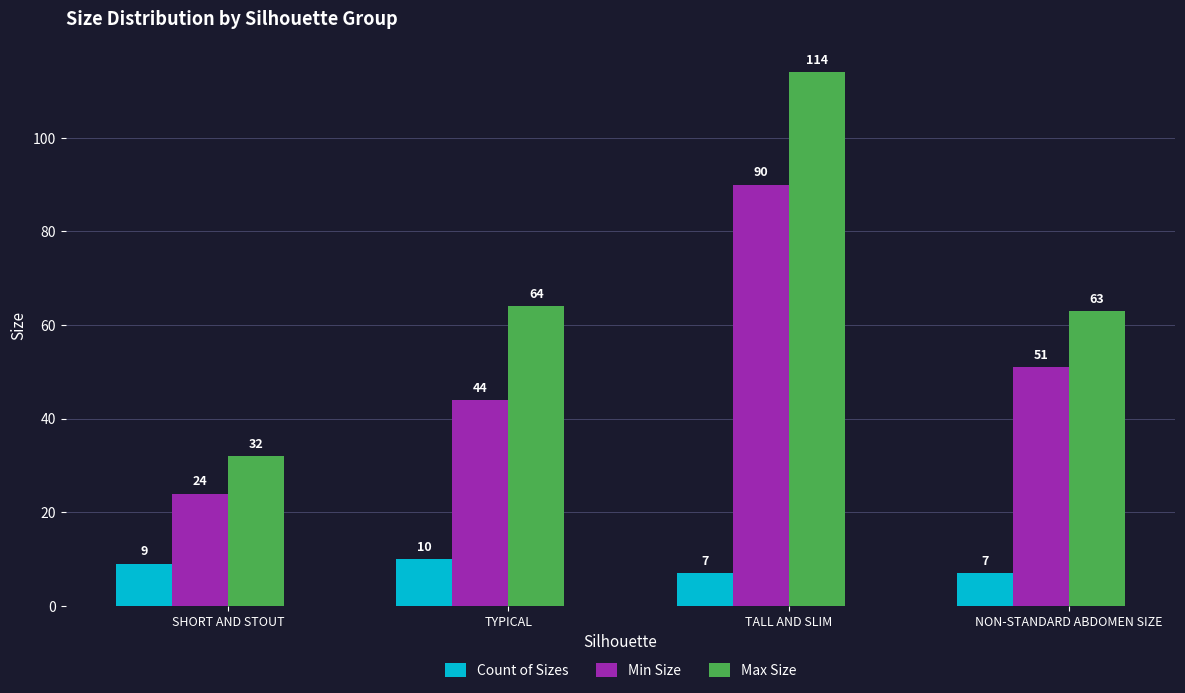

What is the sum of the Count of Sizes values at TALL AND SLIM and TYPICAL?

17